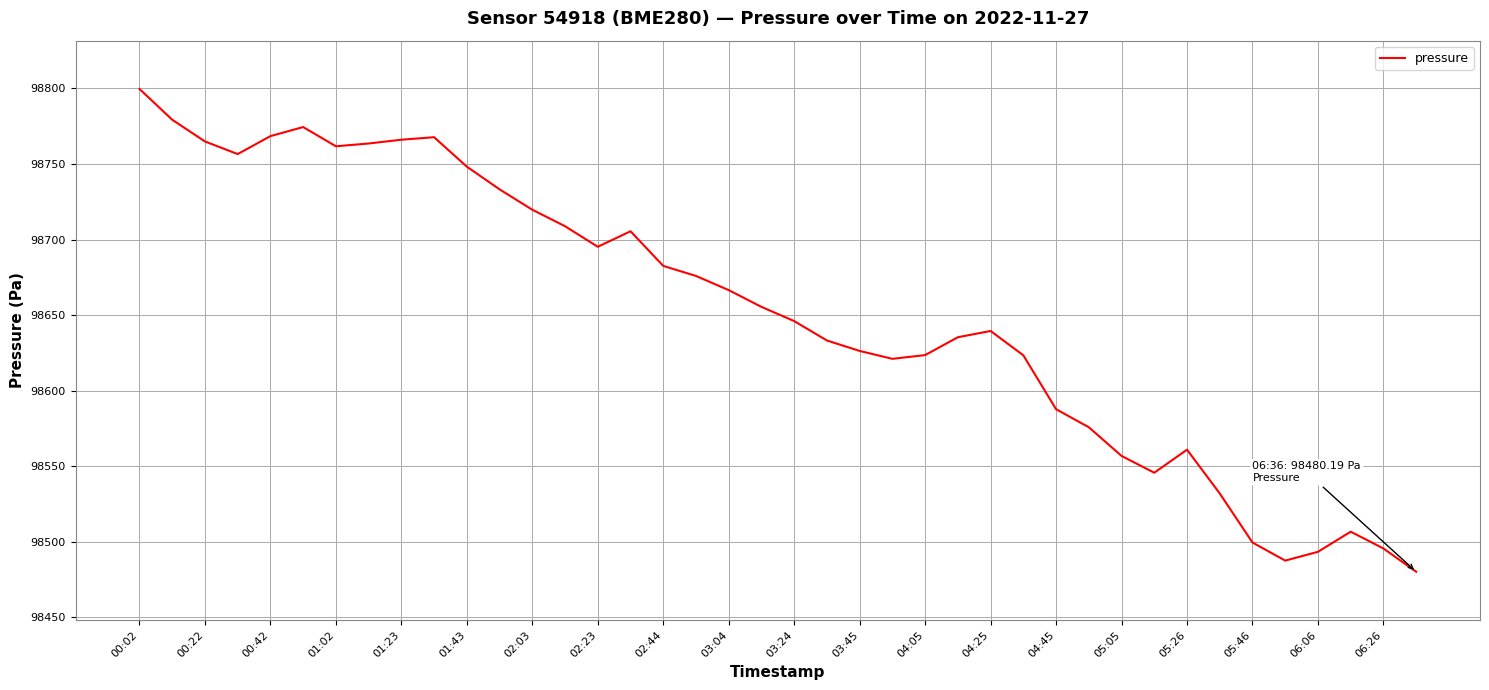

What is the minimum value shown in the chart?

98480.2